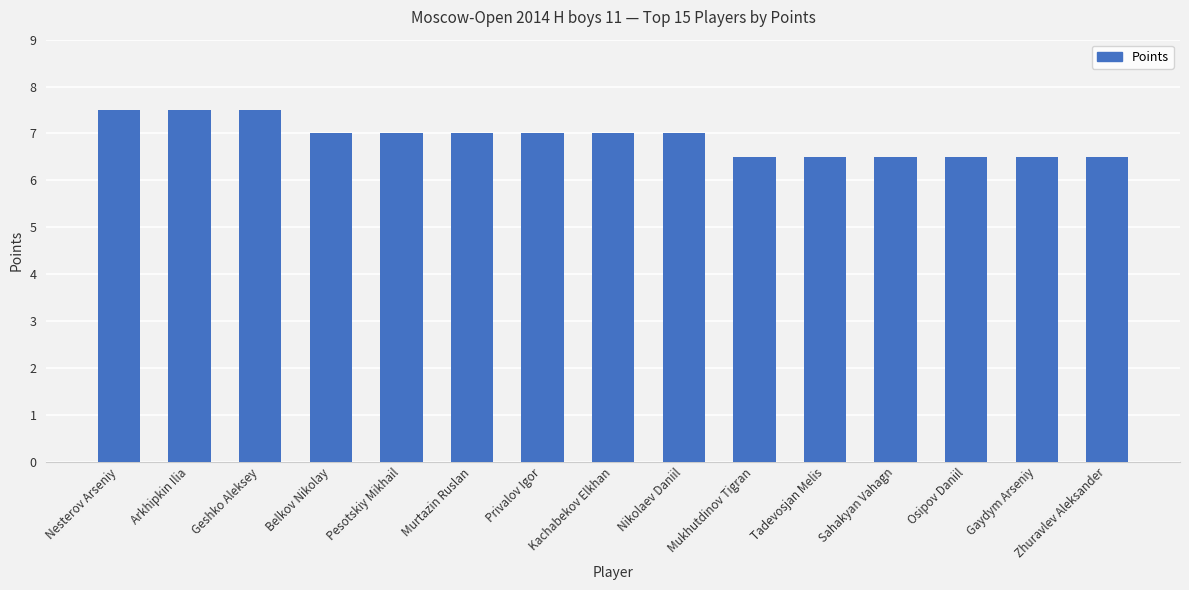

What is the smallest value displayed?

6.5